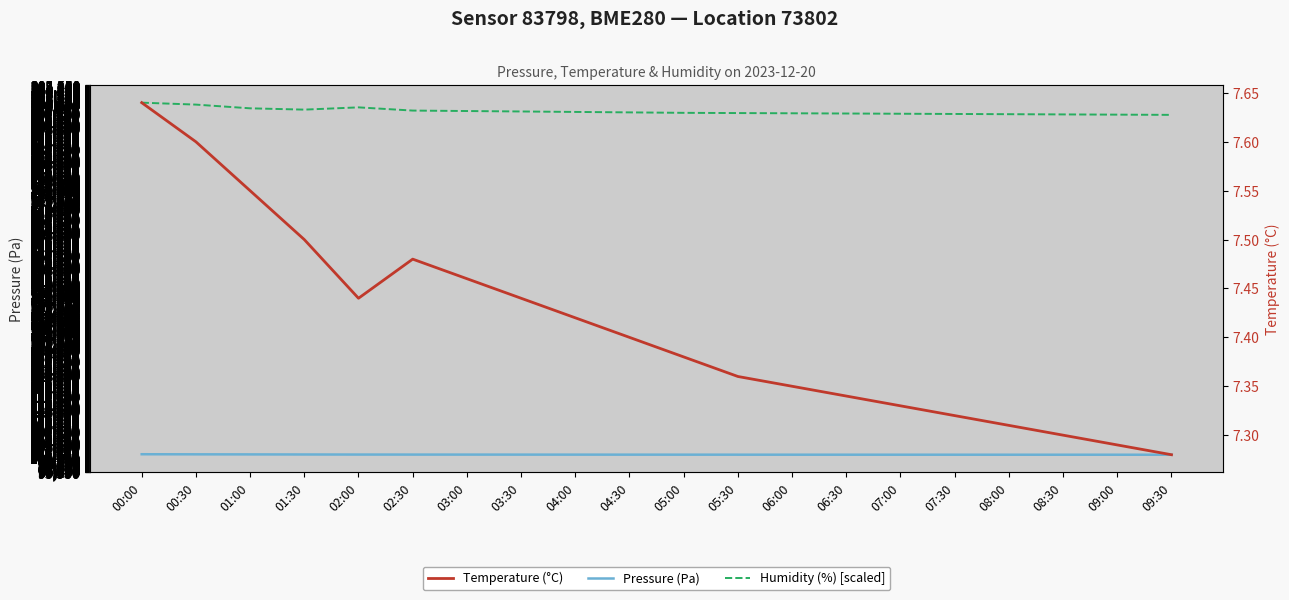

How many lines are shown in the chart?

3